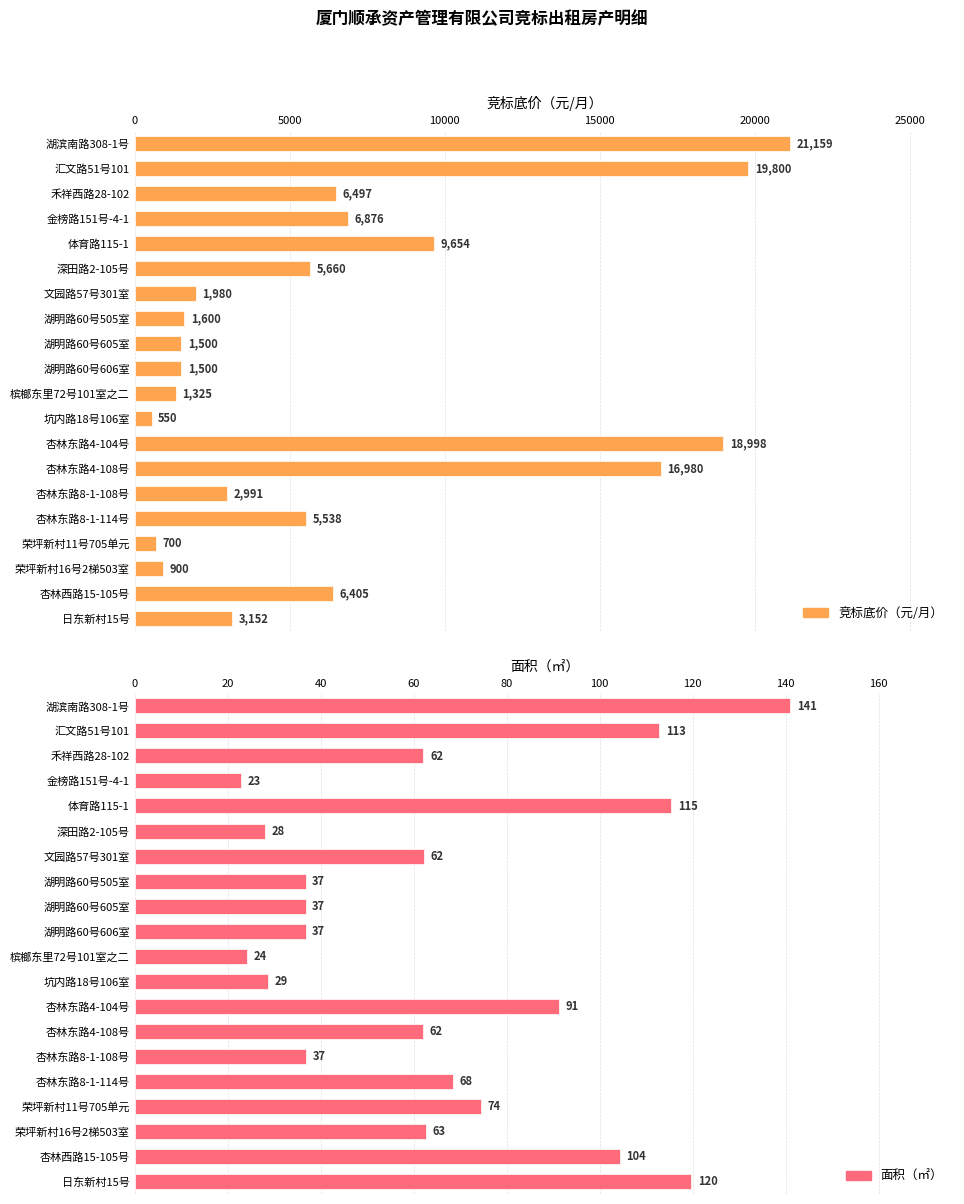

How many data points in 竞标底价（元/月） are less than 5538?

10